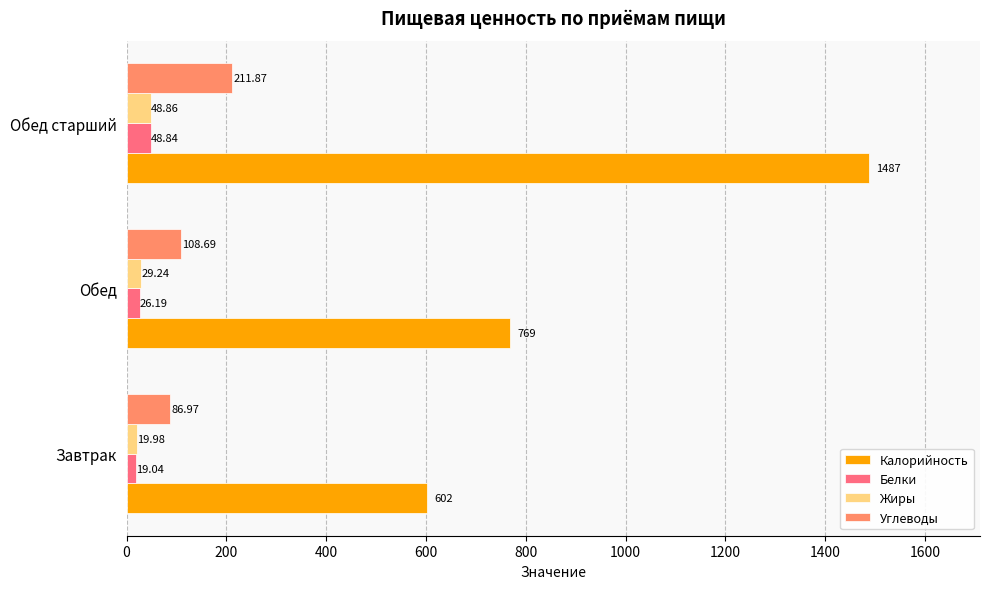

At which label is Жиры closest to 34?

Обед